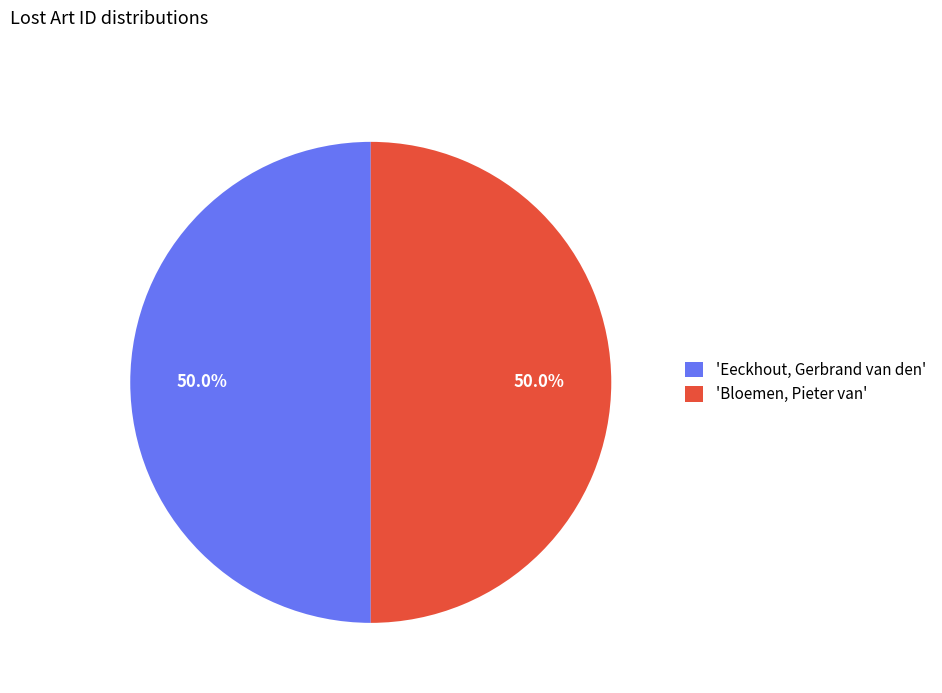

Do 'Bloemen, Pieter van' and 'Eeckhout, Gerbrand van den' together represent more than half of the pie?

Yes